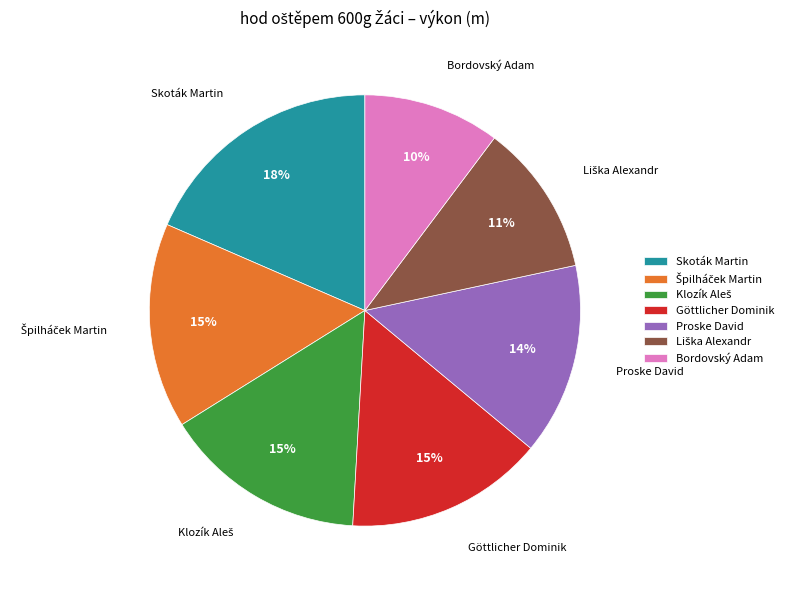

True or false: Skoták Martin accounts for 18% of the total.

True